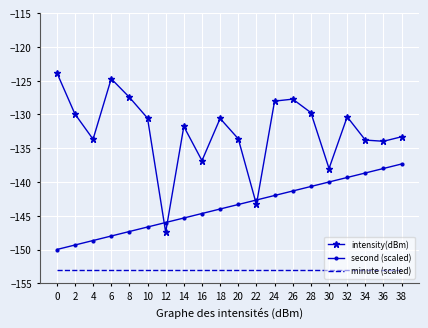

What is the average value of the second (scaled) series?

-143.7